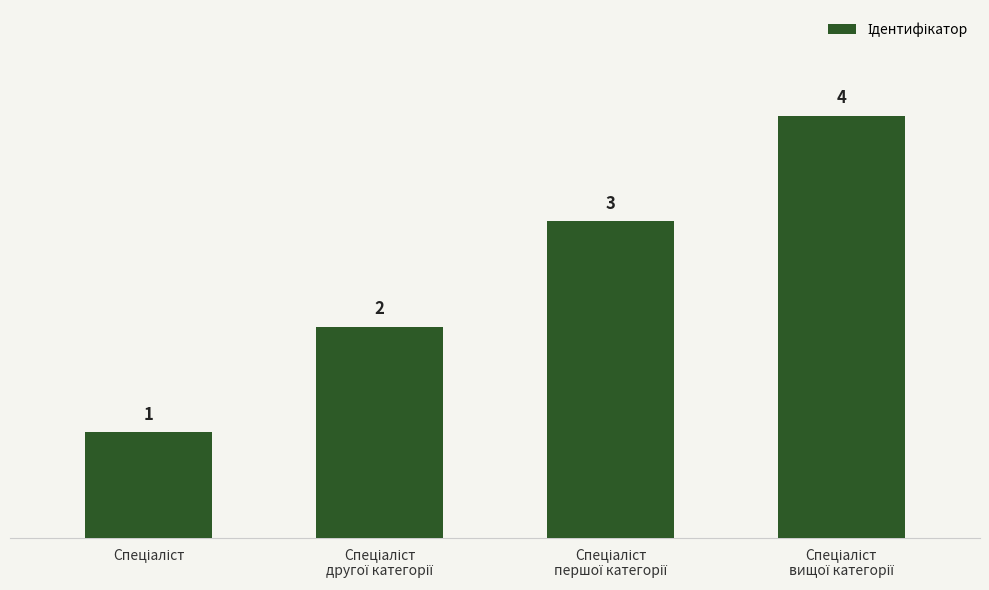

How many values are between 2 and 4?

3